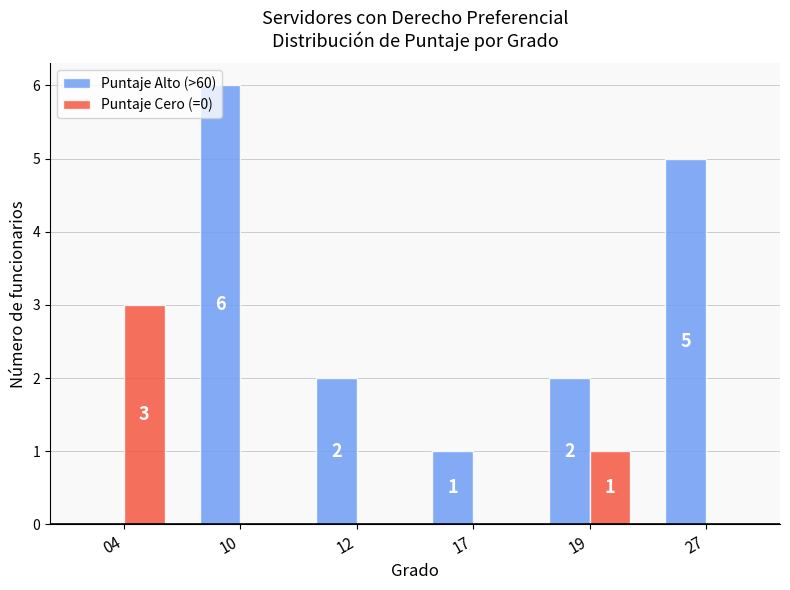

At which category is the sum across all series the highest?

10